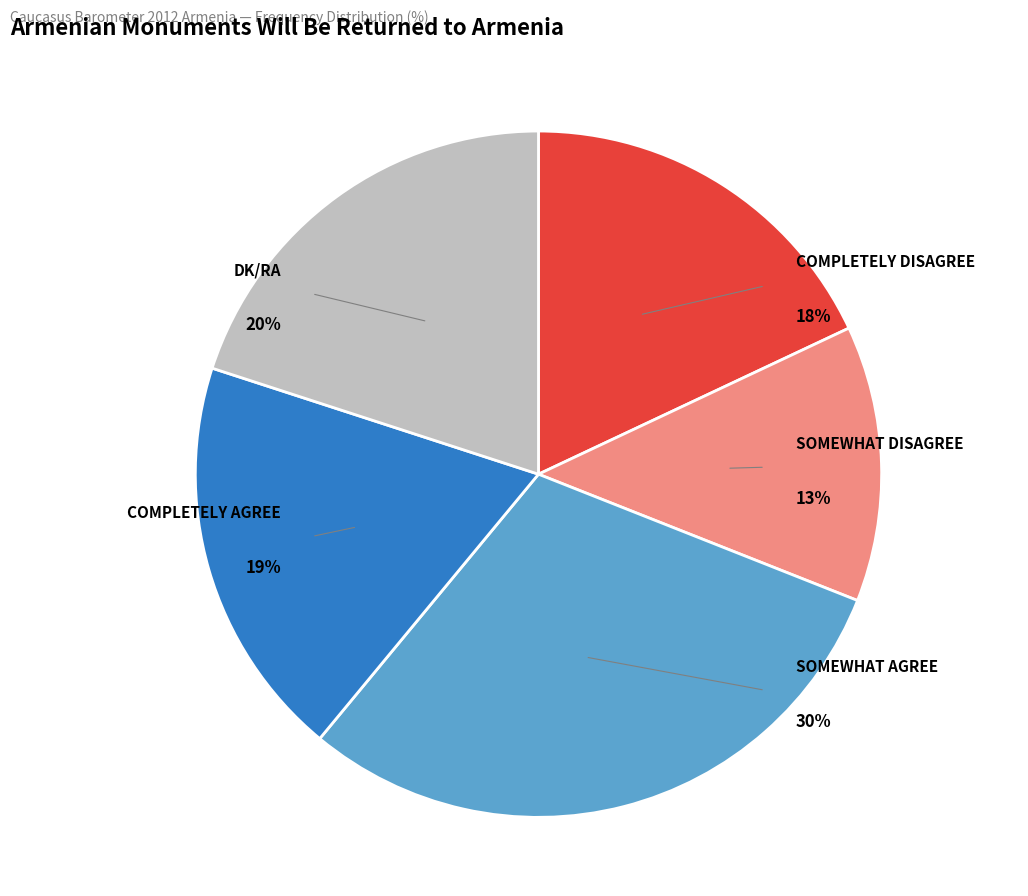

How many segments does this pie chart have?

5